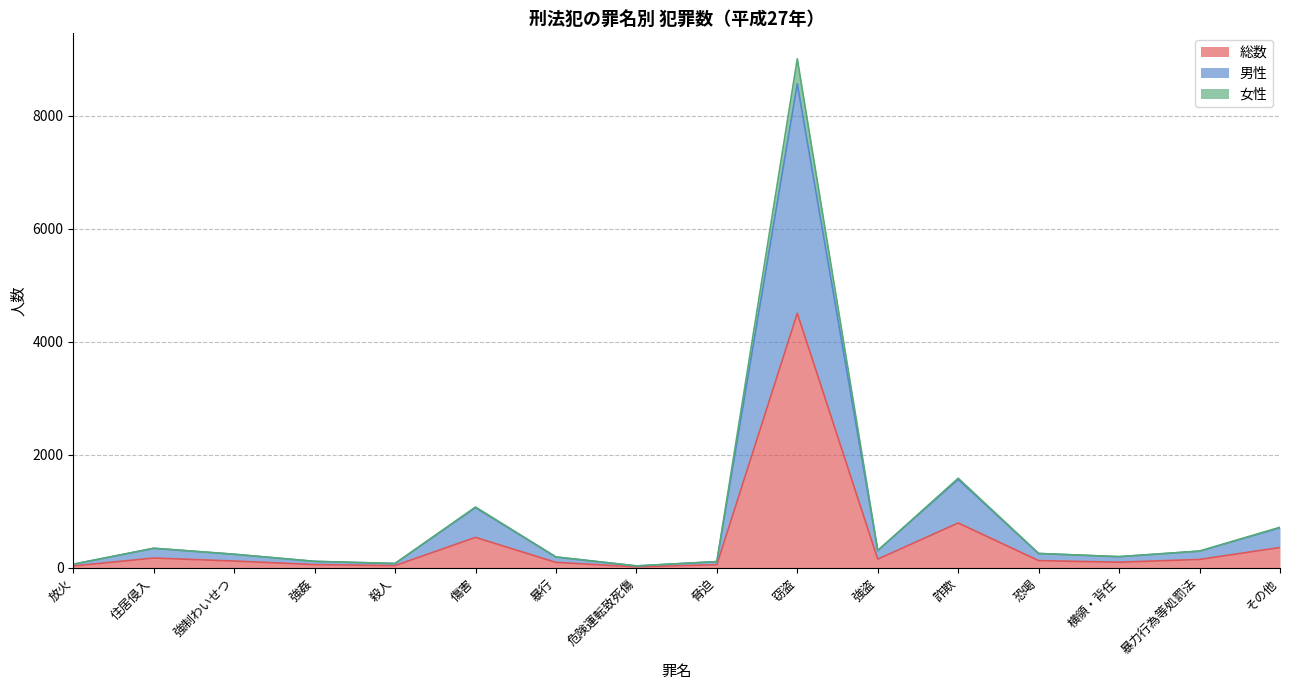

Reading right to left, what are all the values shown in this chart?

総数: その他=359	暴力行為等処罰法=148	横領・背任=99	恐喝=127	詐欺=793	強盗=153	窃盗=4505	脅迫=55	危険運転致死傷=17	暴行=96	傷害=538	殺人=39	強姦=57	強制わいせつ=120	住居侵入=173	放火=32
男性: その他=708	暴力行為等処罰法=295	横領・背任=196	恐喝=253	詐欺=1564	強盗=305	窃盗=8567	脅迫=109	危険運転致死傷=33	暴行=191	傷害=1065	殺人=74	強姦=114	強制わいせつ=240	住居侵入=345	放火=63
女性: その他=718	暴力行為等処罰法=296	横領・背任=198	恐喝=254	詐欺=1586	強盗=306	窃盗=9010	脅迫=110	危険運転致死傷=34	暴行=192	傷害=1076	殺人=78	強姦=114	強制わいせつ=240	住居侵入=346	放火=64